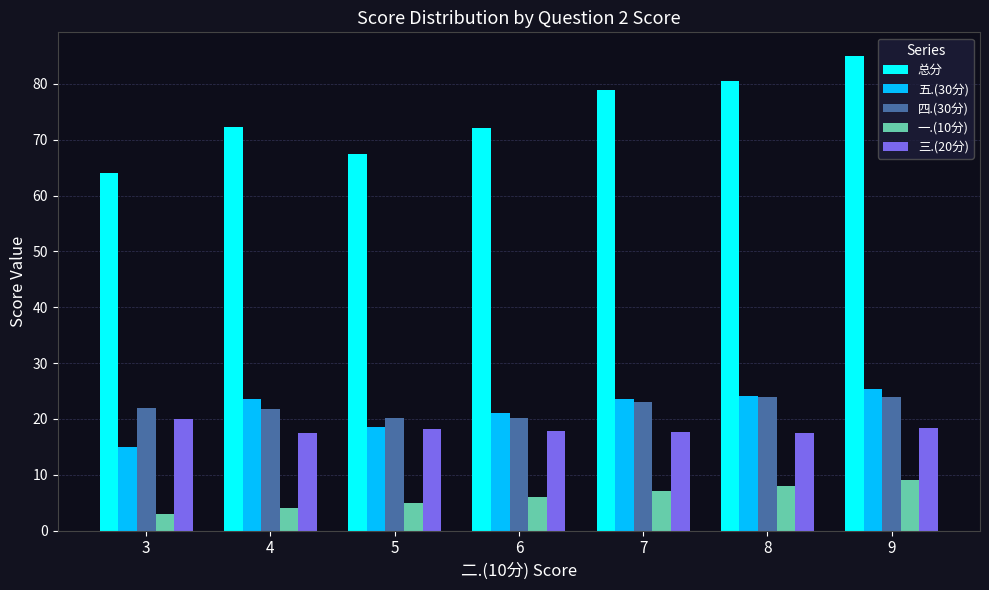

What is the average value of the 三.(20分) series?

18.1